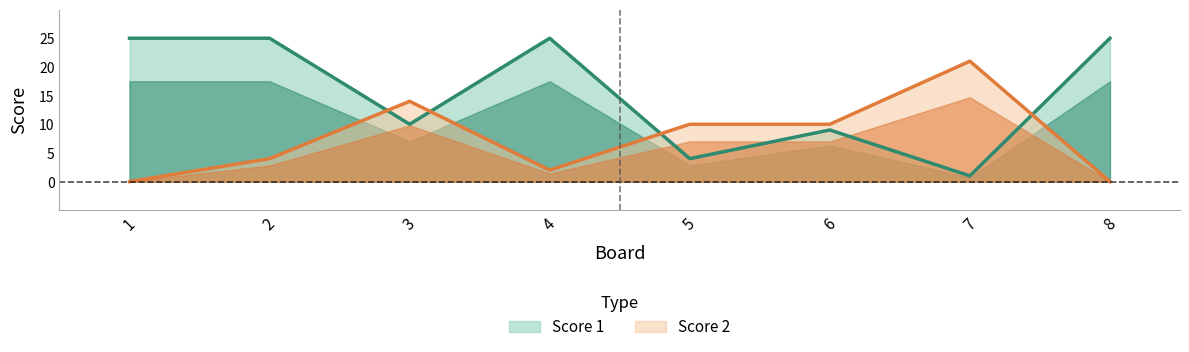

Which label corresponds to the smallest value in the chart?

1